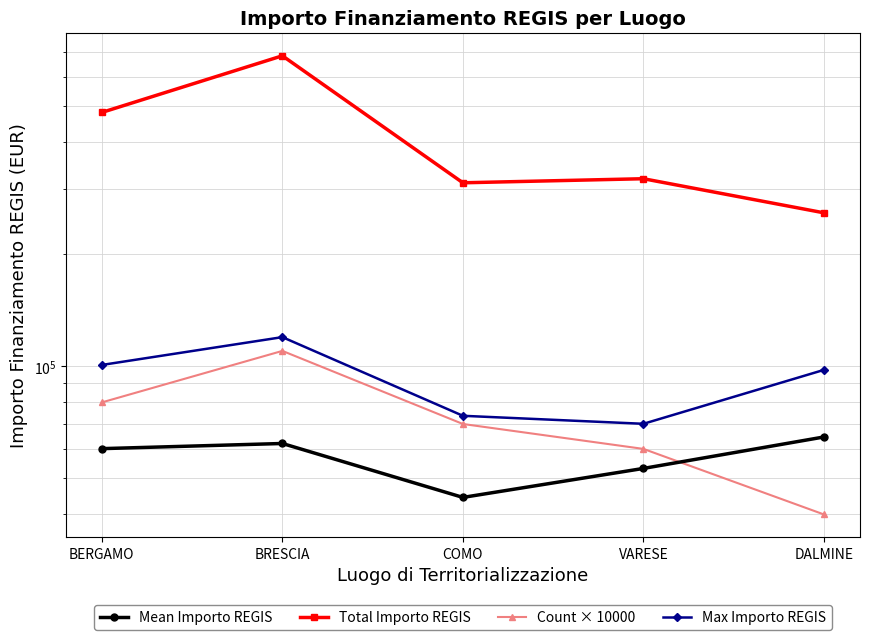

Does the chart have visible grid lines?

Yes